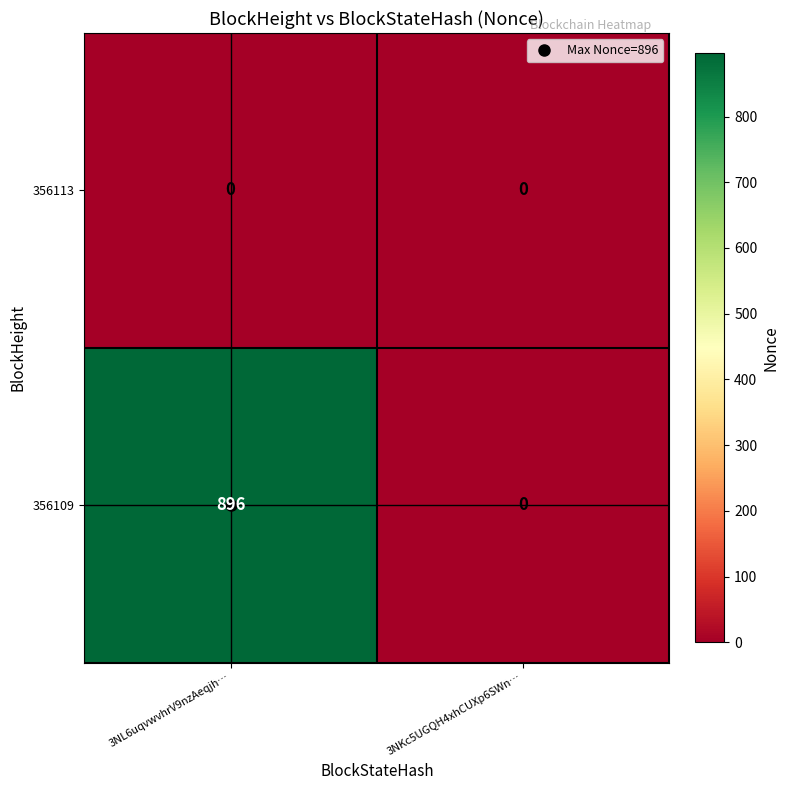

Which series has the largest total across all categories?

356109